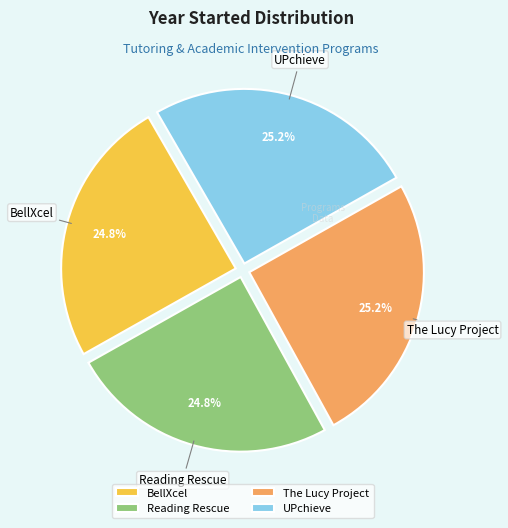

How much of the chart is everything except Reading Rescue?

75.2%